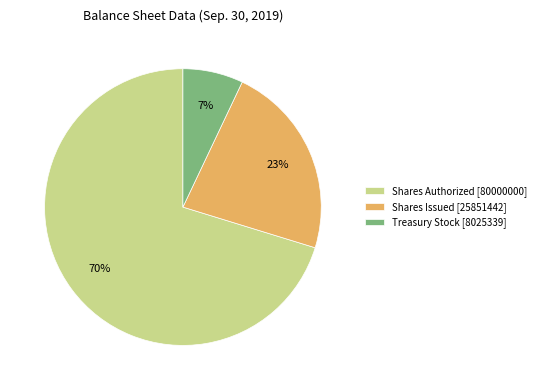

Is there any slice that represents more than half of the pie?

Yes